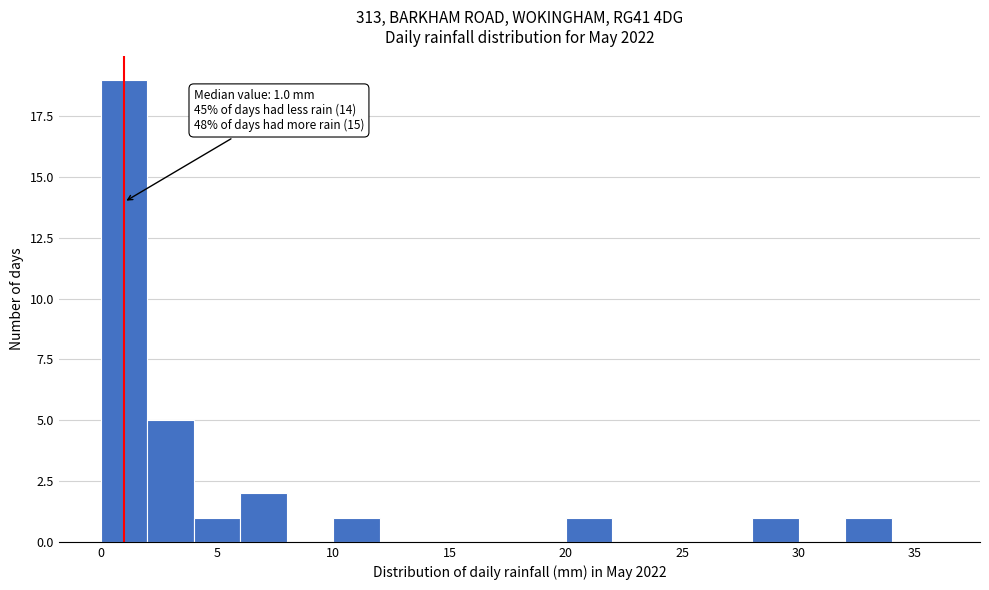

Which range on the x-axis has the tallest bar?

0 to 2